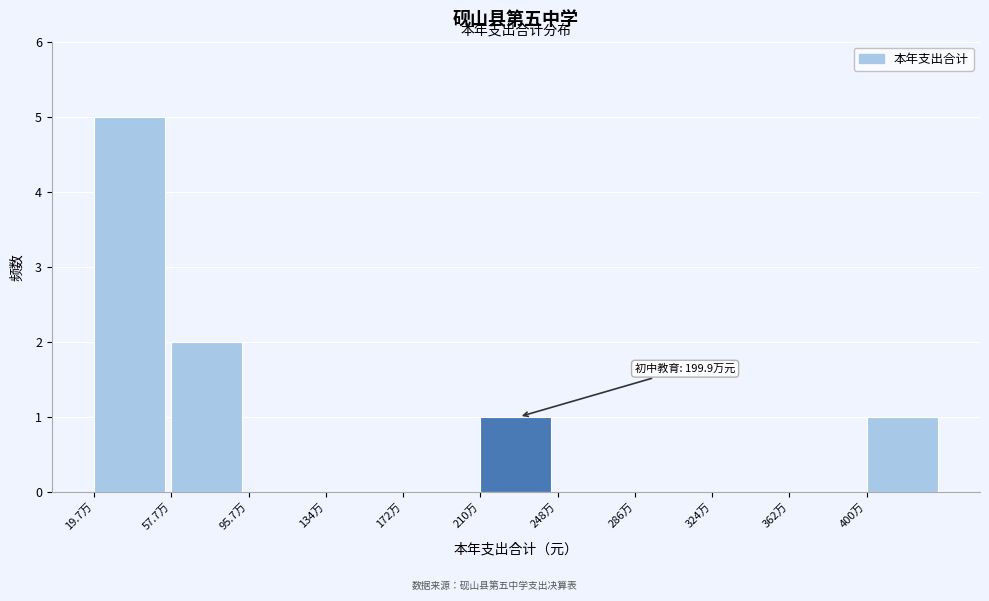

Reading left to right, transcribe all the data shown in this chart.

19.7万=5	57.7万=2	95.7万=0	134万=0	172万=0	210万=1	248万=0	286万=0	324万=0	362万=0	400万=1